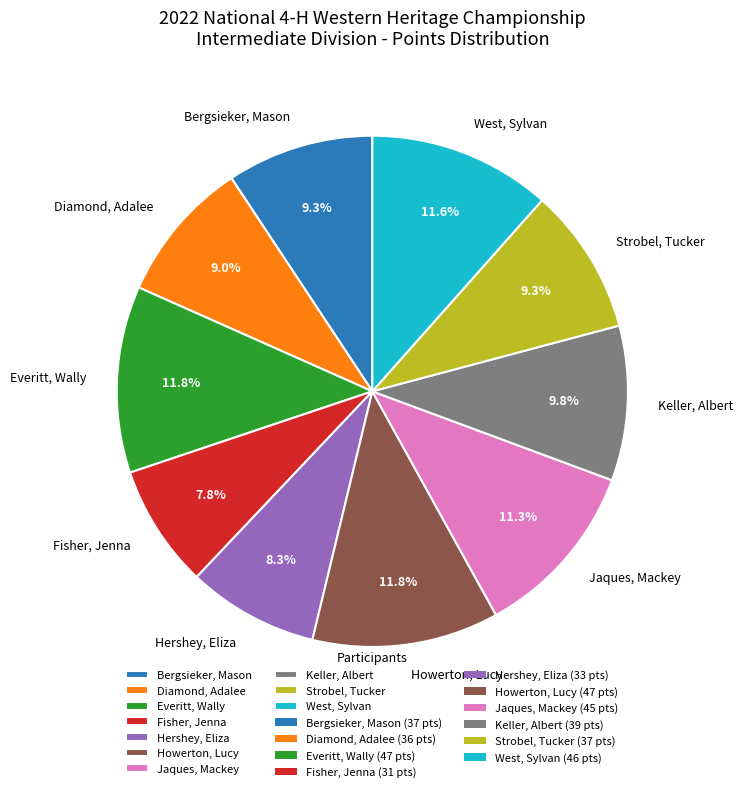

Does Keller, Albert represent more than half of the total?

No